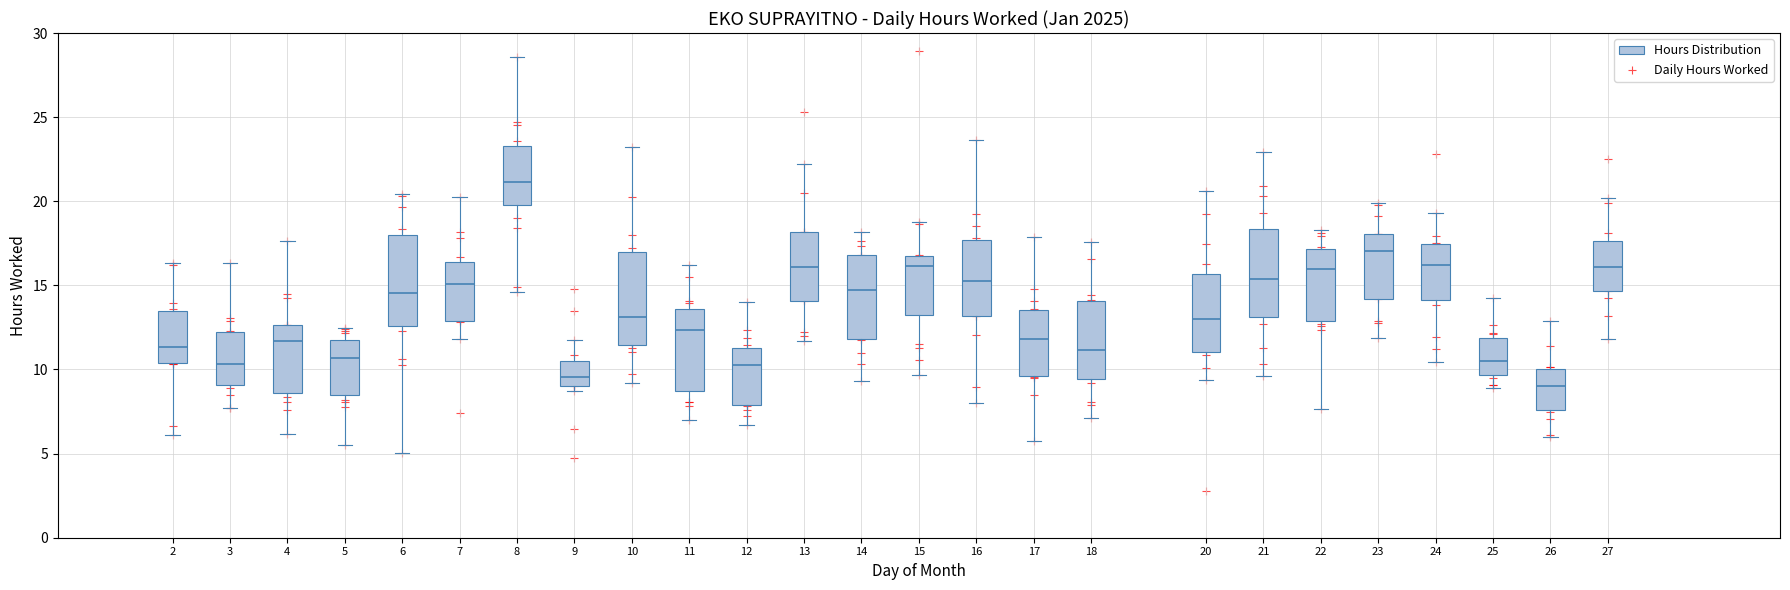

What is the range of X values (max minus min)?

25.0